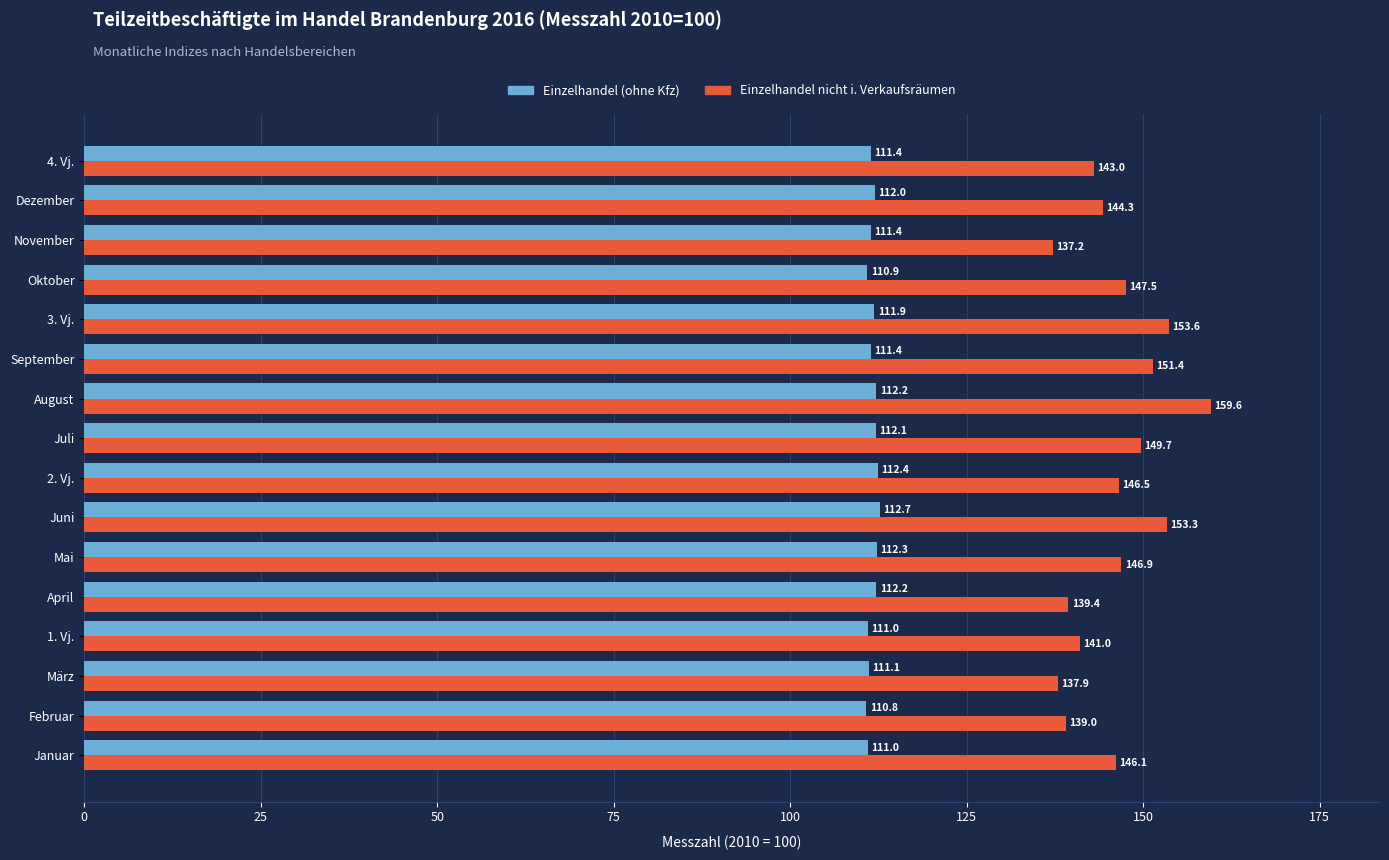

Which category has the highest value in the Einzelhandel (ohne Kfz) series?

Juni